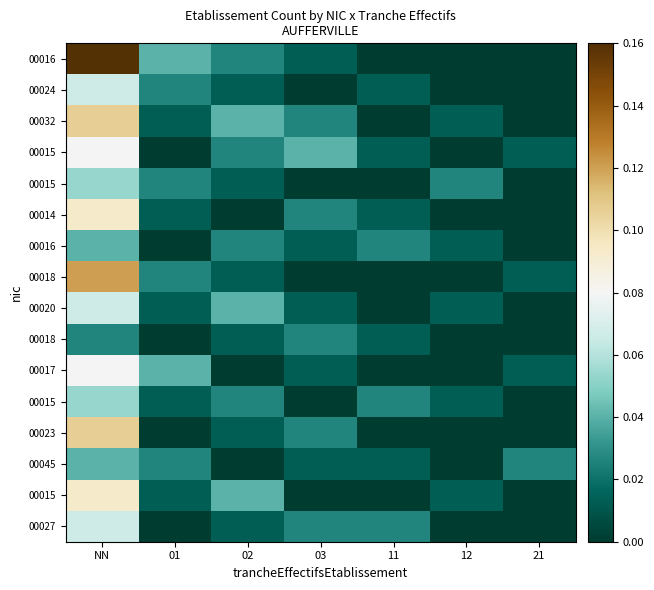

At how many categories does at least one series exceed 0?

7